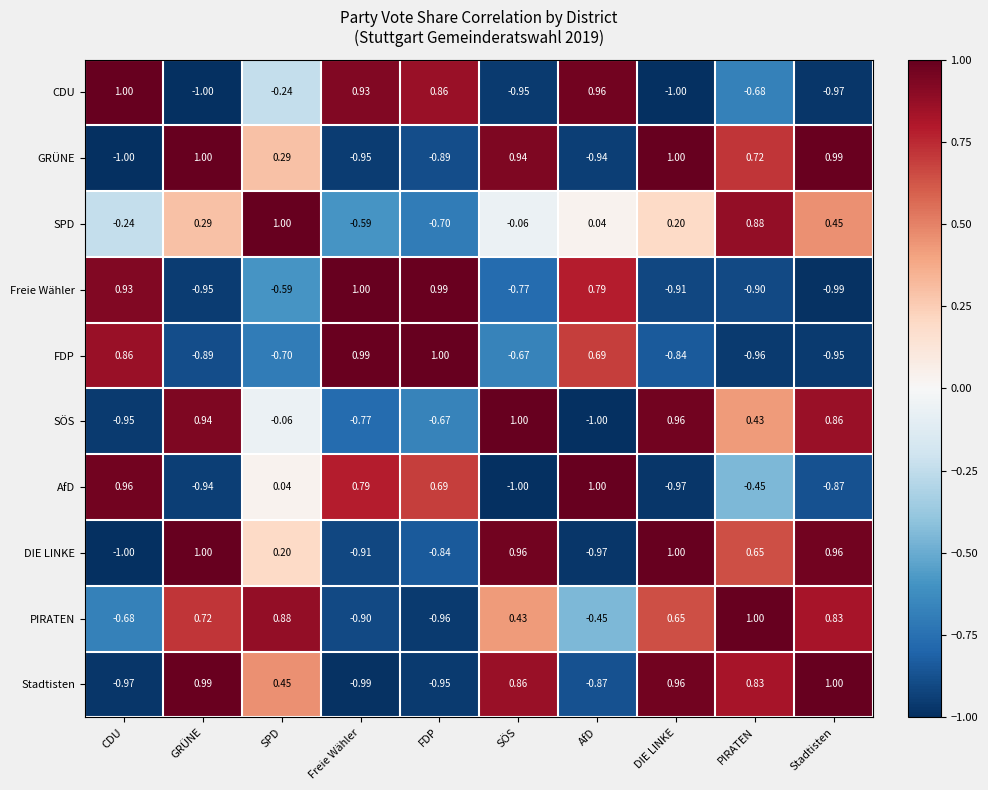

Which series has the largest total across all categories?

PIRATEN